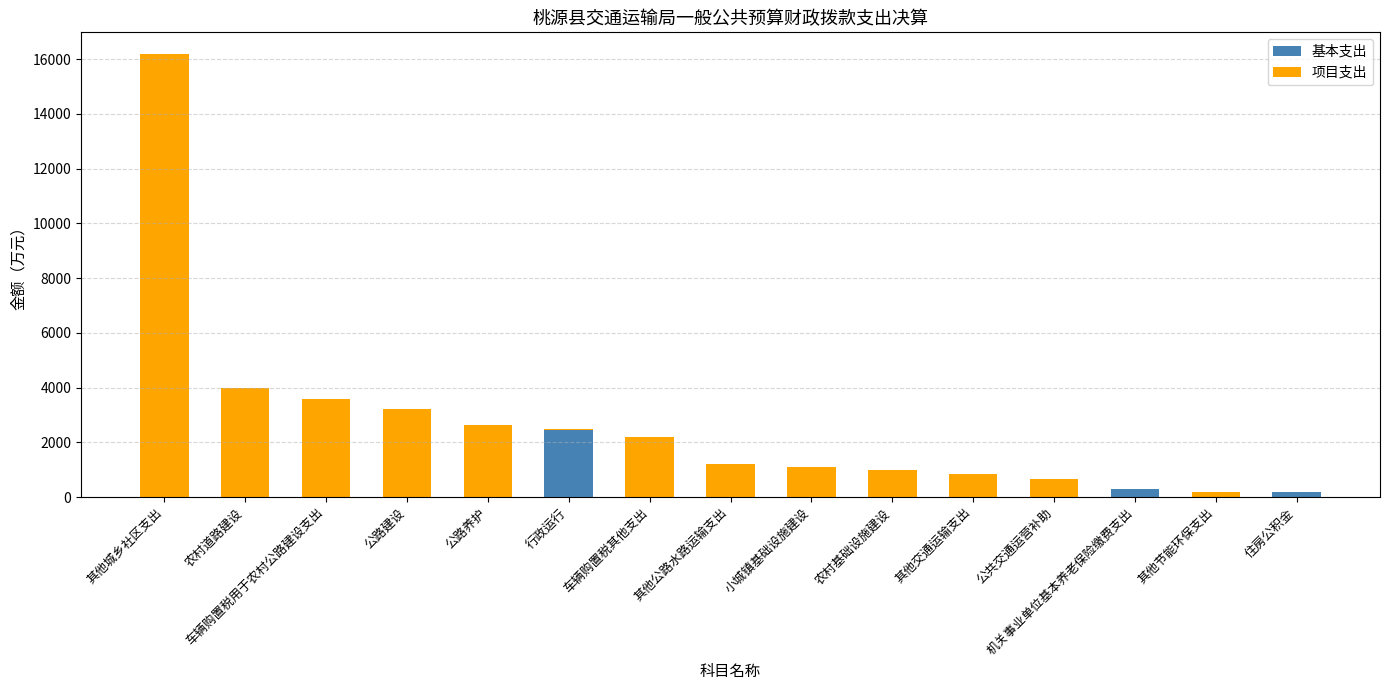

What is the maximum value for 基本支出?

2468.2